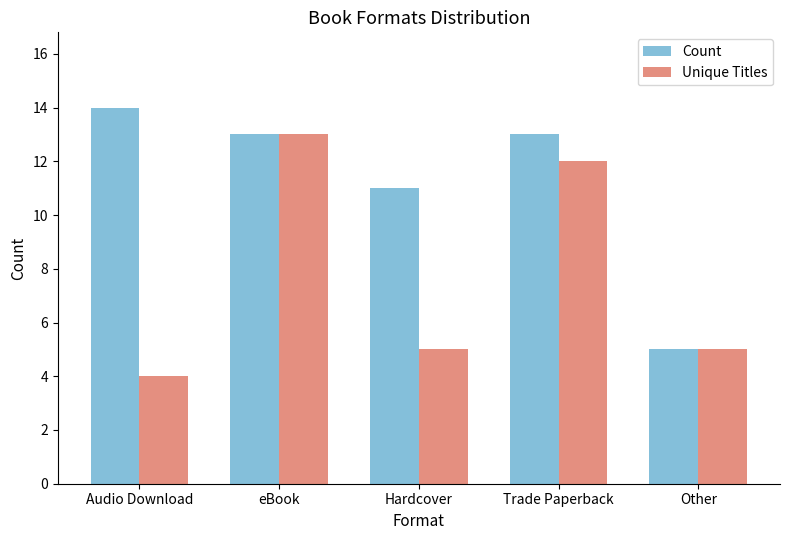

The Unique Titles series shows 5 at Hardcover. True or false?

True